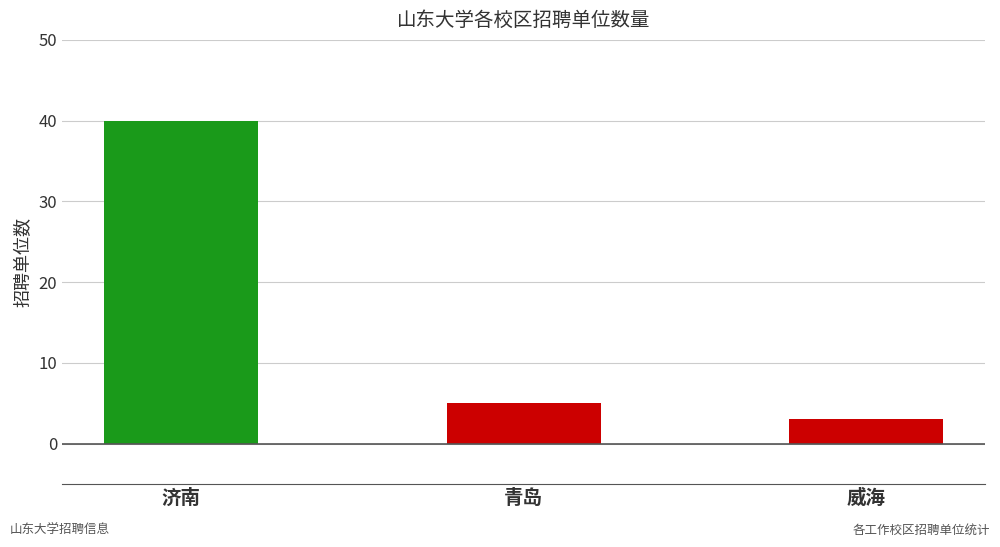

What is the greatest value displayed?

40